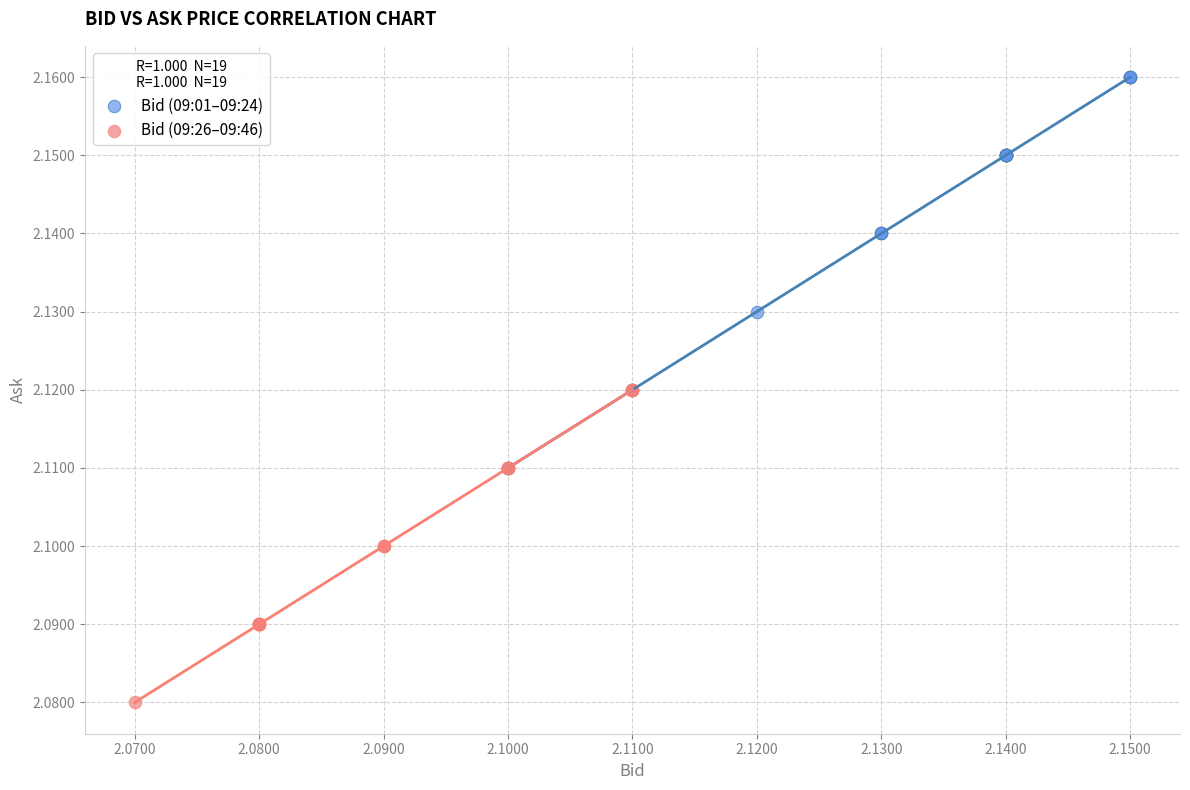

Which series reaches the minimum Y coordinate?

Bid (09:26–09:46)